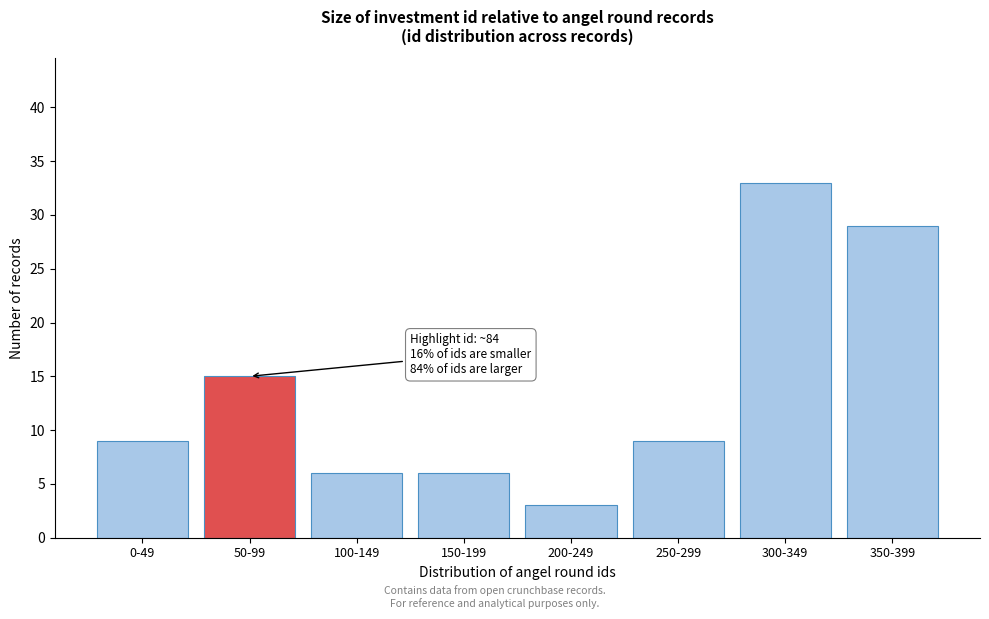

Reading left to right, what are all the values shown in this chart?

9	15	6	6	3	9	33	29